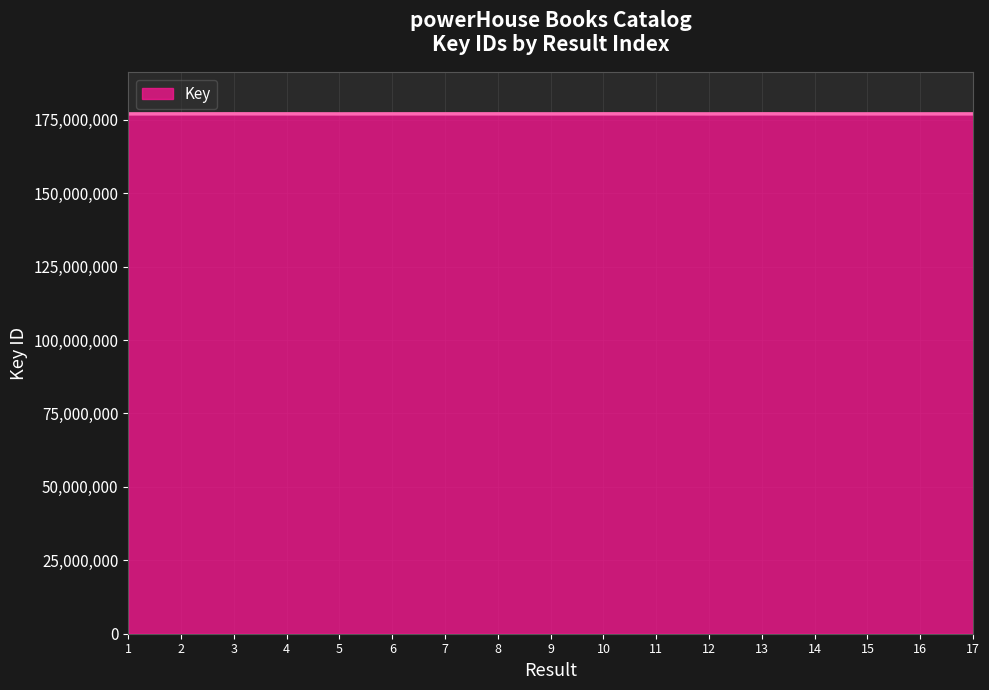

What is the minimum value shown in the chart?

177029349